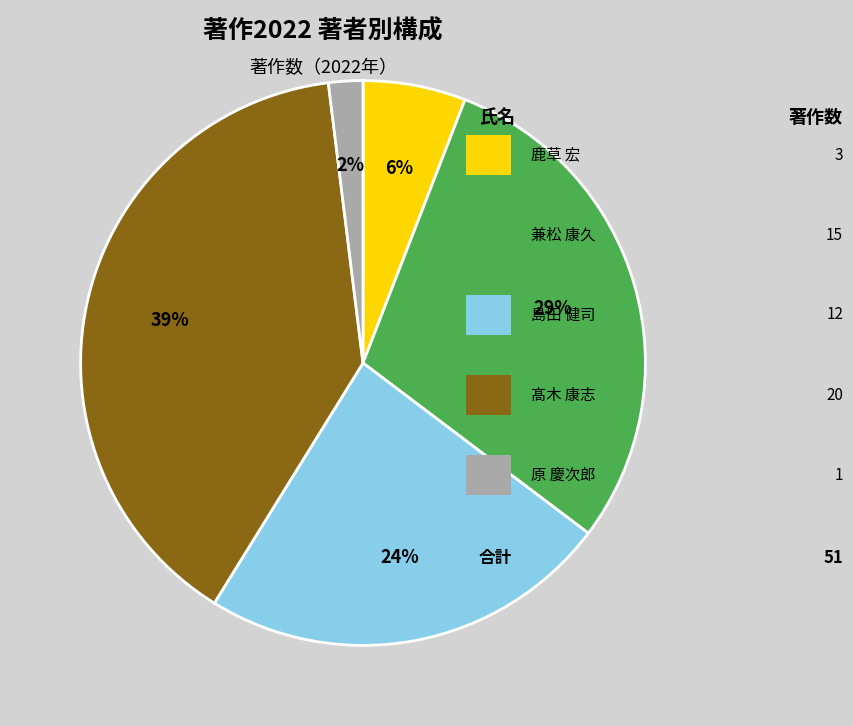

To the nearest percent, what is the difference between the largest and smallest slice percentages?

37%